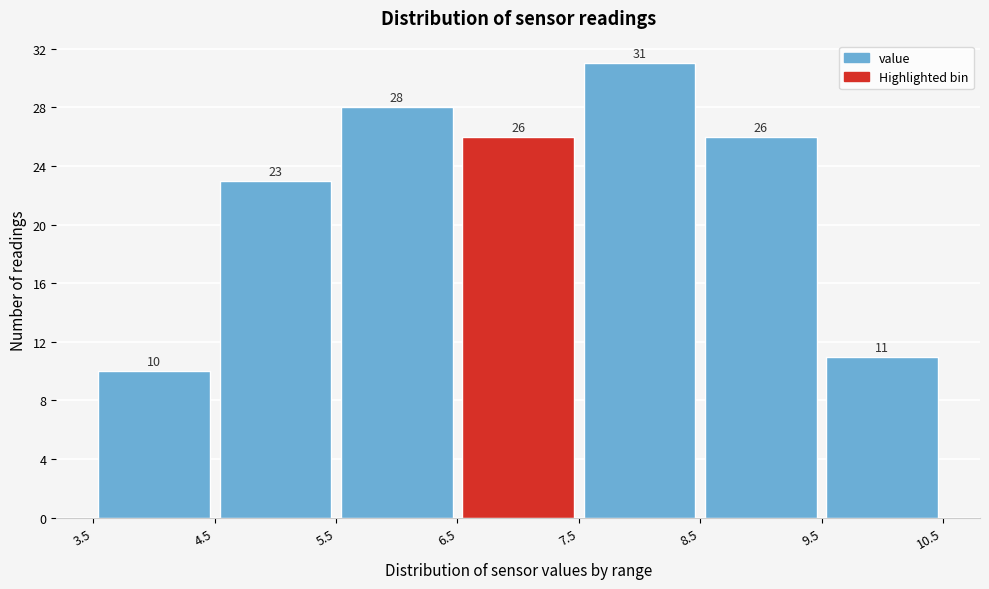

Over which range of the x-axis is the bar tallest?

7.5 to 8.5